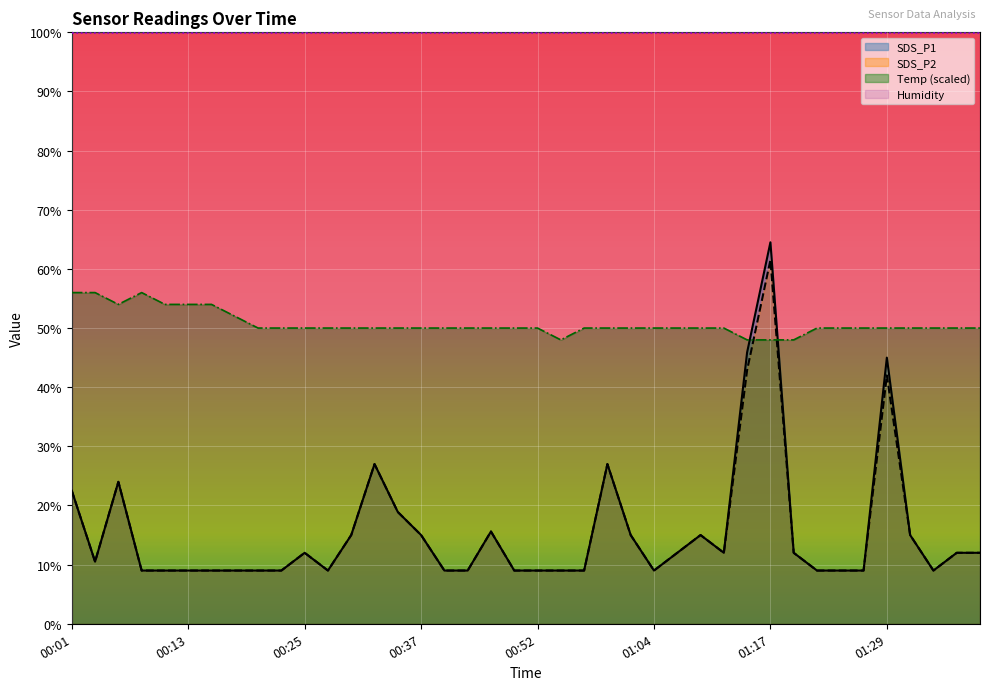

Which series has the largest total across all categories?

Humidity